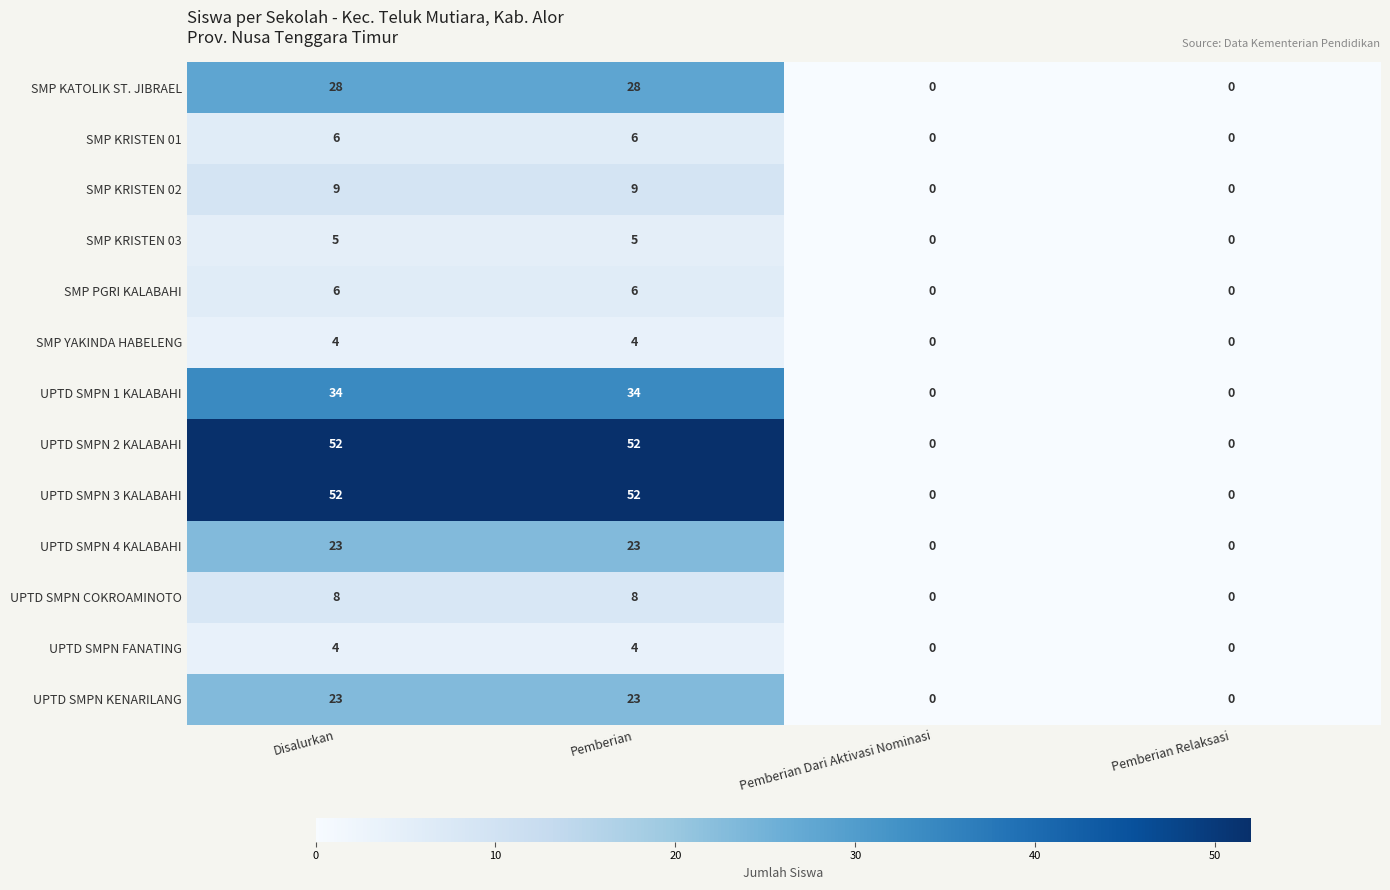

What is the difference between the maximum and second lowest values in the UPTD SMPN 2 KALABAHI series?

52